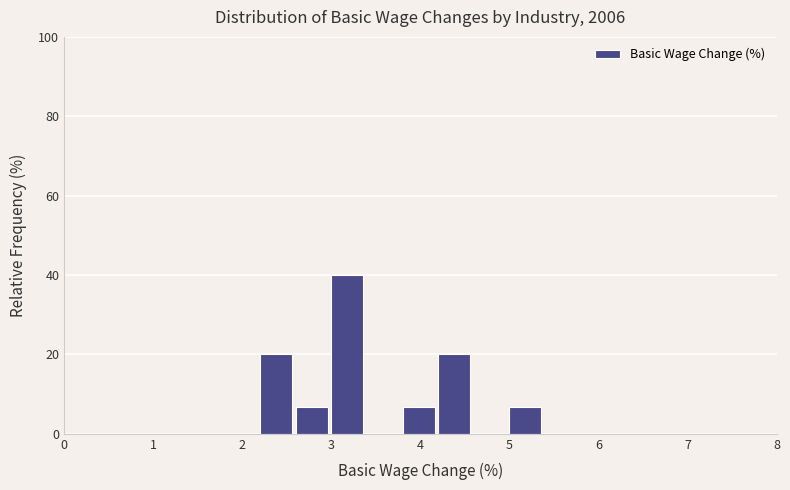

Reading left to right, transcribe this chart: for each bar, give the range it covers on the x-axis and its height. The values are not printed on the chart, so give them approximately, as read against the axis.

2.2 to 2.6: 20
2.6 to 3.0: 6
3.0 to 3.4: 40
3.4 to 3.8: 0
3.8 to 4.2: 6
4.2 to 4.6: 20
4.6 to 5.0: 0
5.0 to 5.4: 6